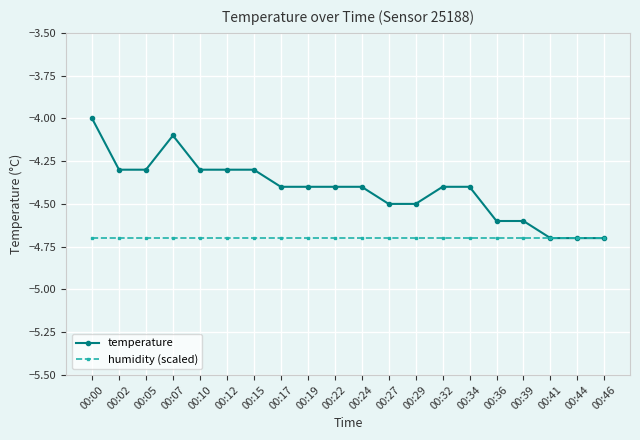

The temperature series shows -6.5 at 00:17. True or false?

False